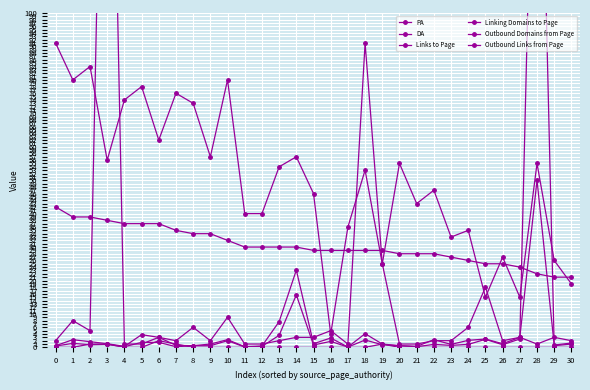

Where is Outbound Domains from Page nearest to the value 108?

14